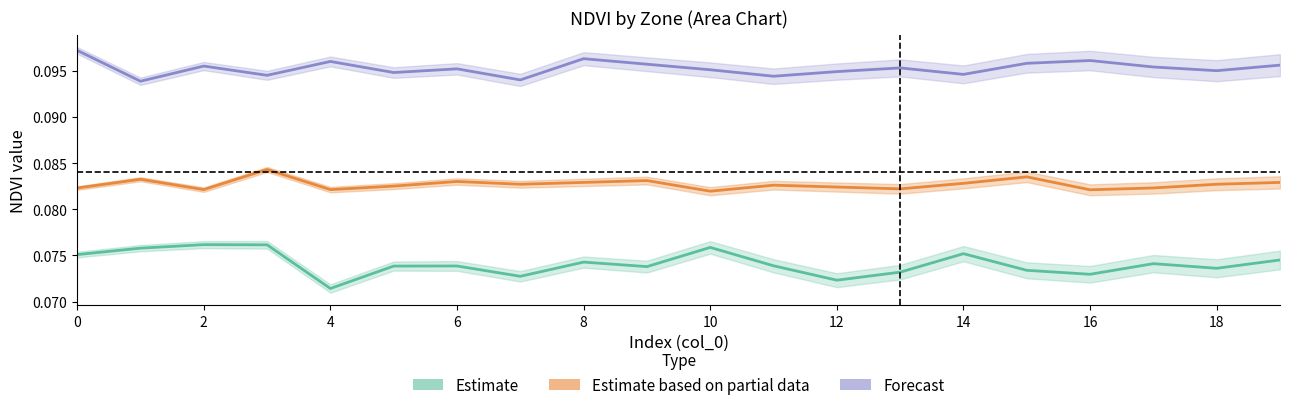

True or false: Estimate based on partial data has more than 0 points higher than both neighbors.

True